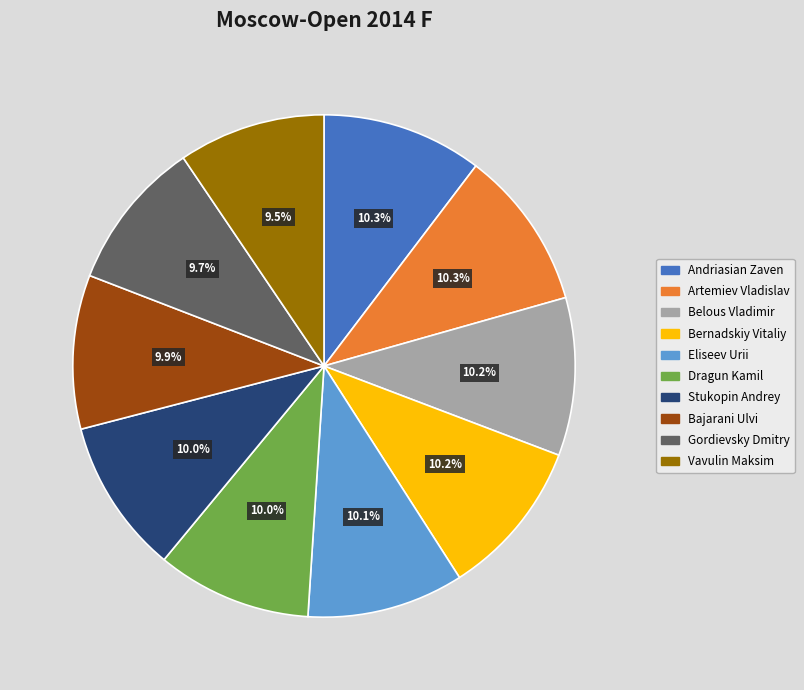

Is it true that Gordievsky Dmitry is 10% of the pie?

True